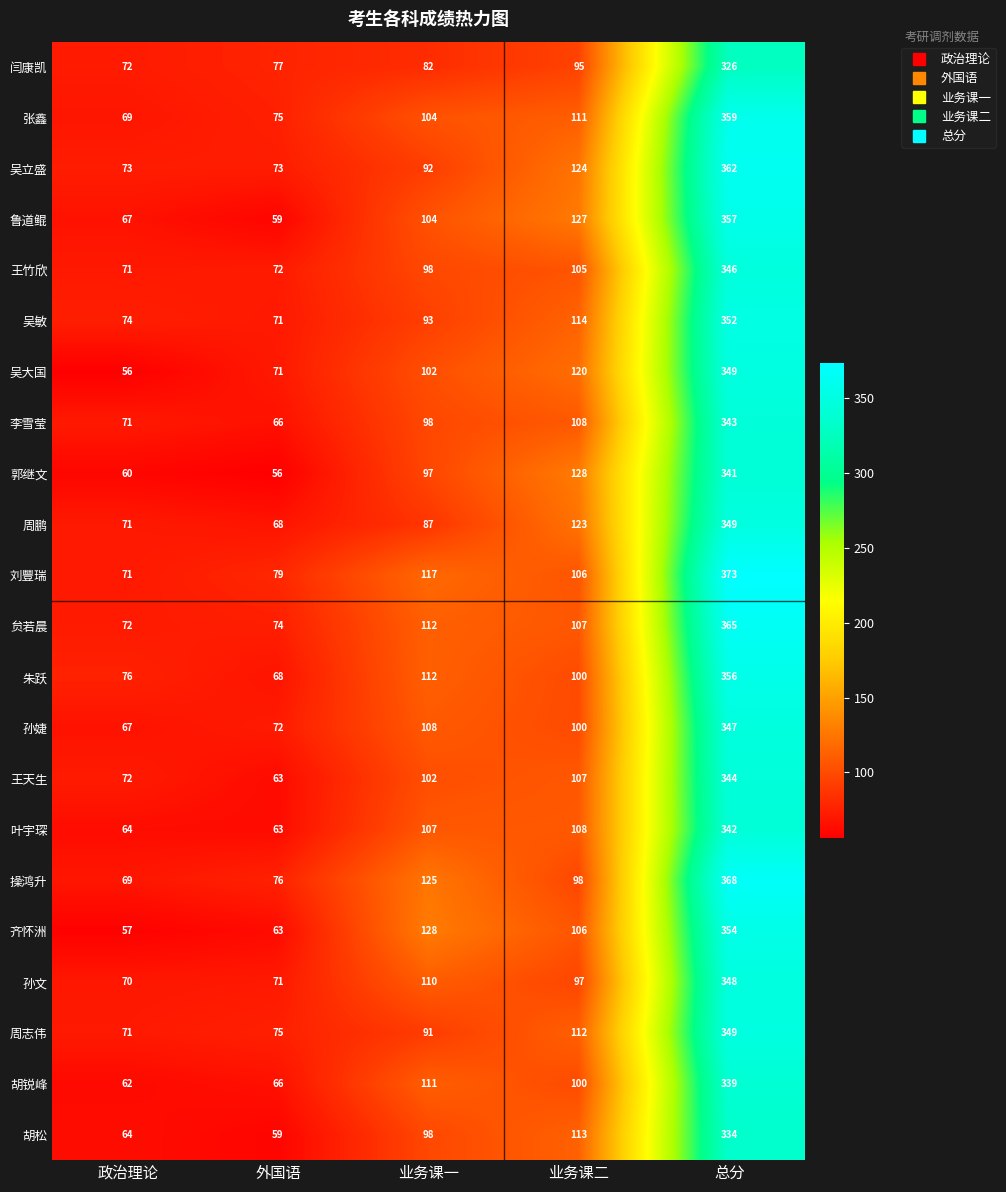

At how many categories does at least one series exceed 103?

3